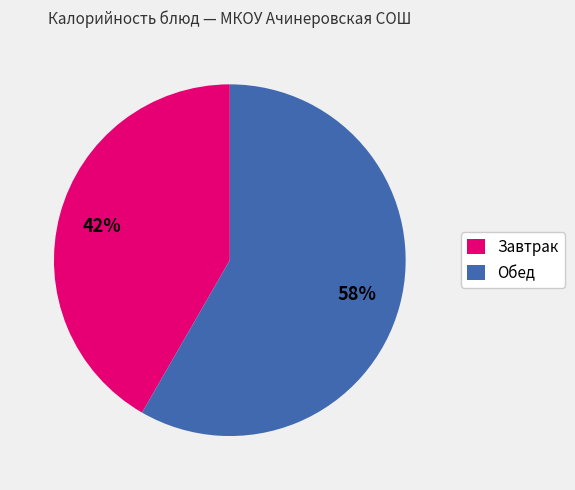

Combined, do Обед and Завтрак account for over 50%?

Yes